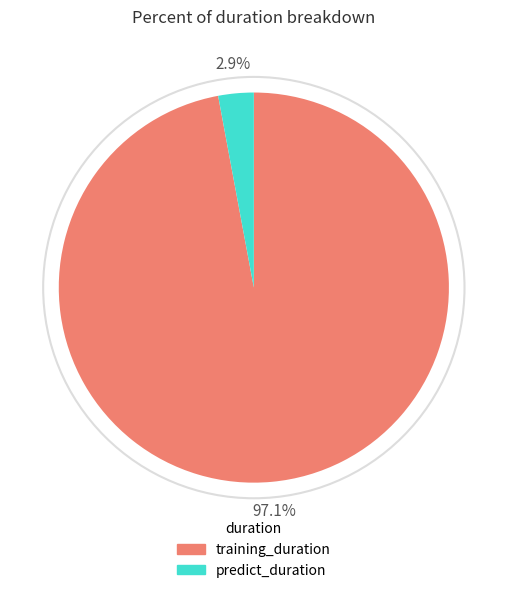

Which slice is the largest?

training_duration